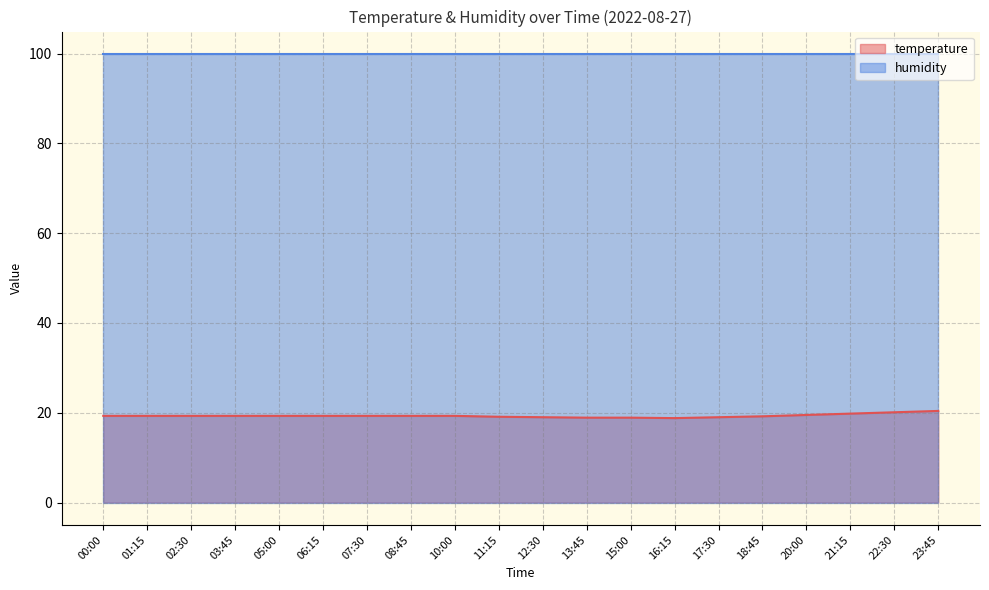

What is the label of the 16th point from the right?

05:00